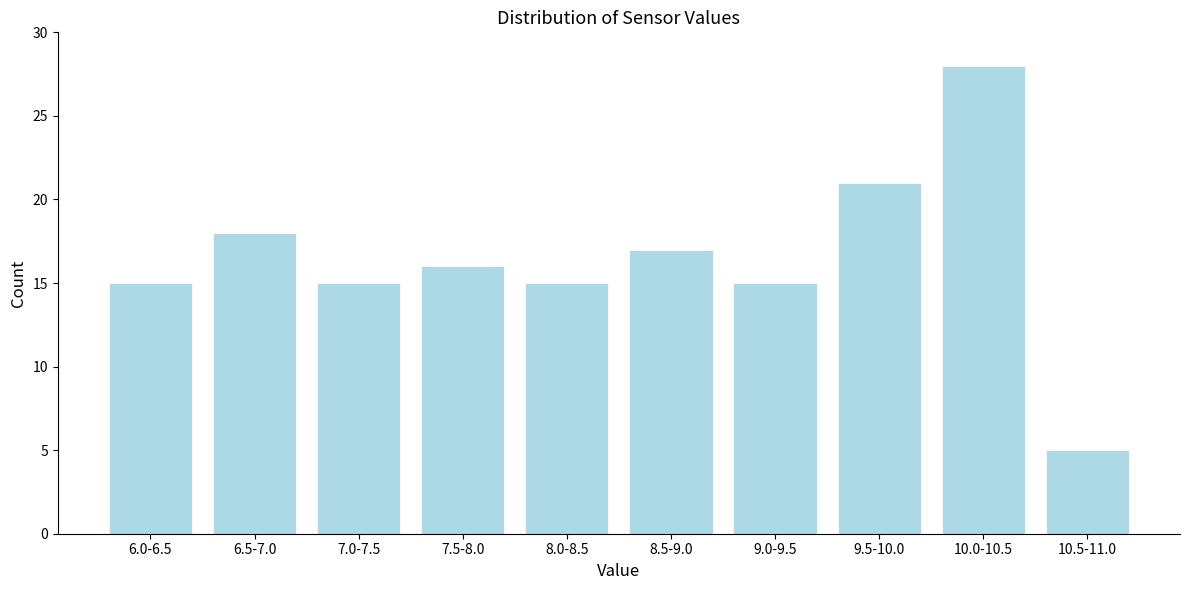

Reading right to left, what are all the values shown in this chart?

10.5-11.0=5	10.0-10.5=28	9.5-10.0=21	9.0-9.5=15	8.5-9.0=17	8.0-8.5=15	7.5-8.0=16	7.0-7.5=15	6.5-7.0=18	6.0-6.5=15